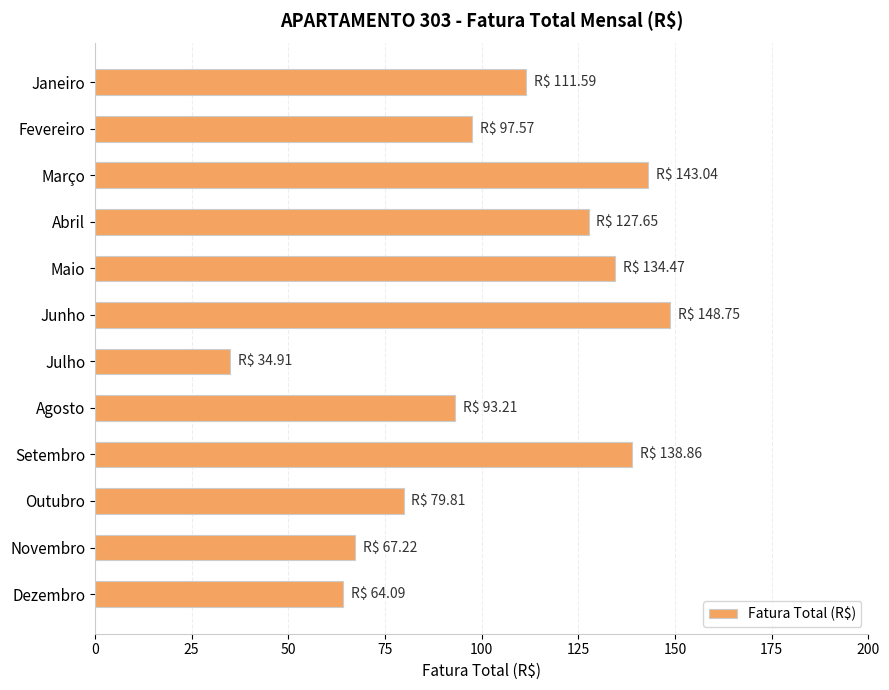

What is the change in value from Julho to Outubro?

+44.9